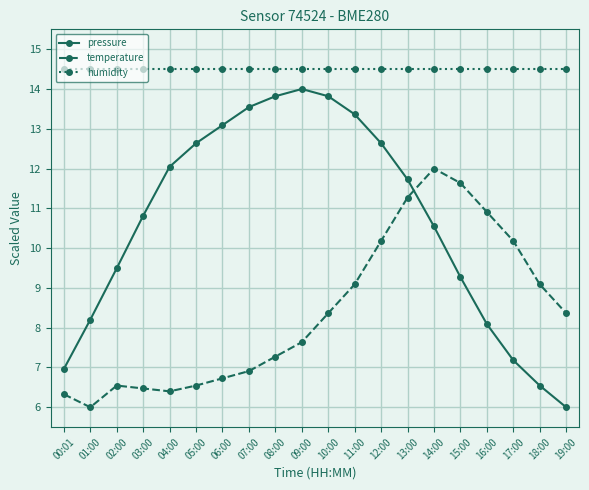

Is it true that pressure equals 7.2 at 17:00?

True